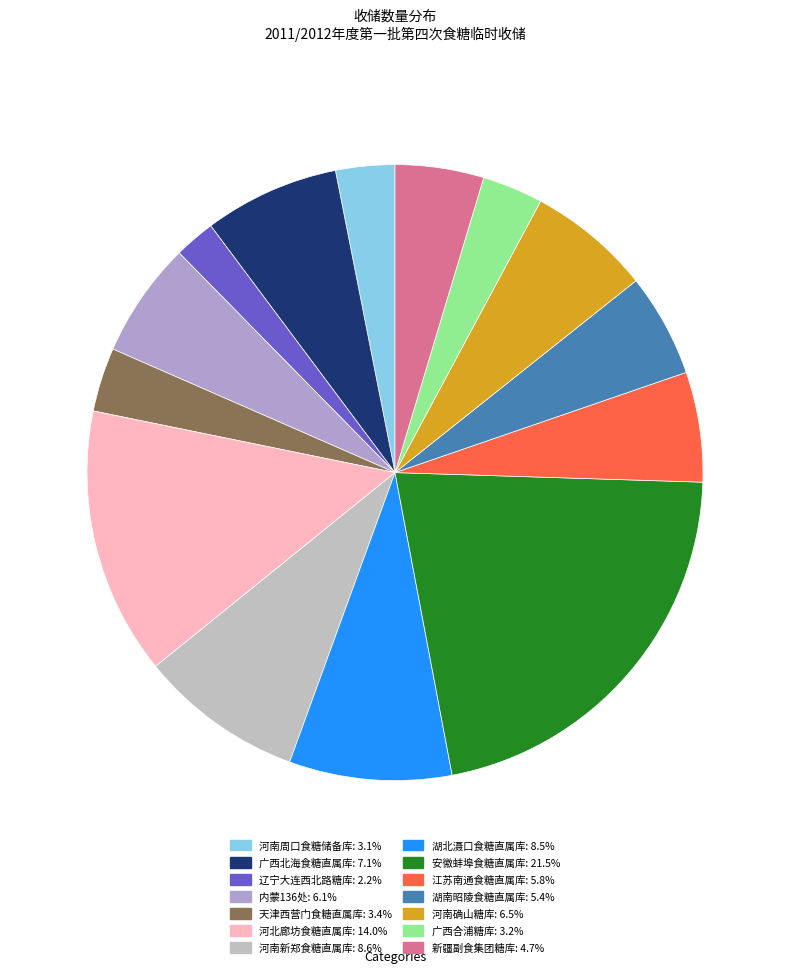

How much of the chart is everything except 河南周口食糖储备库?

96.9%